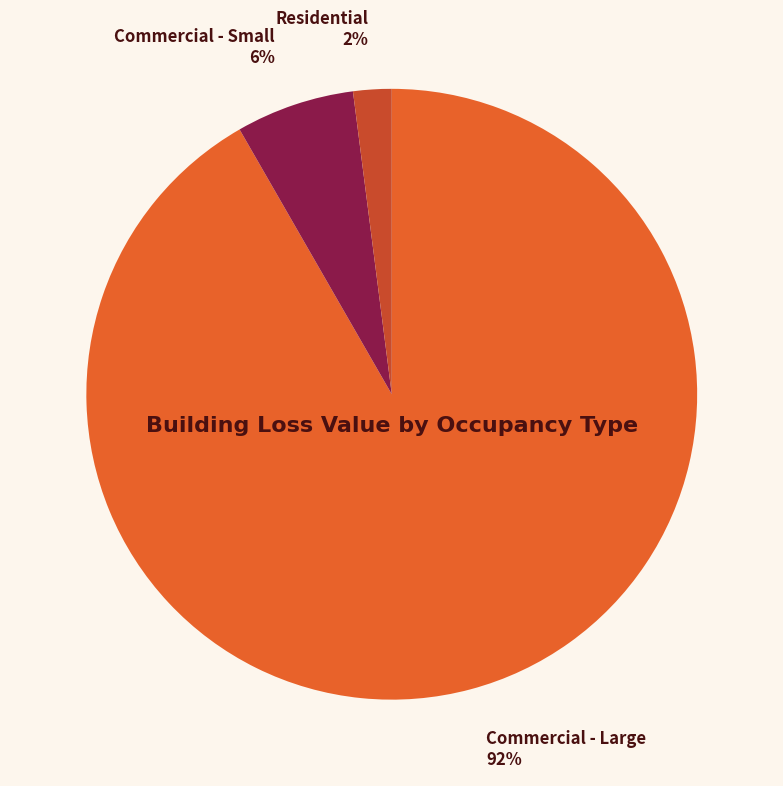

How many slices are in this pie chart?

3